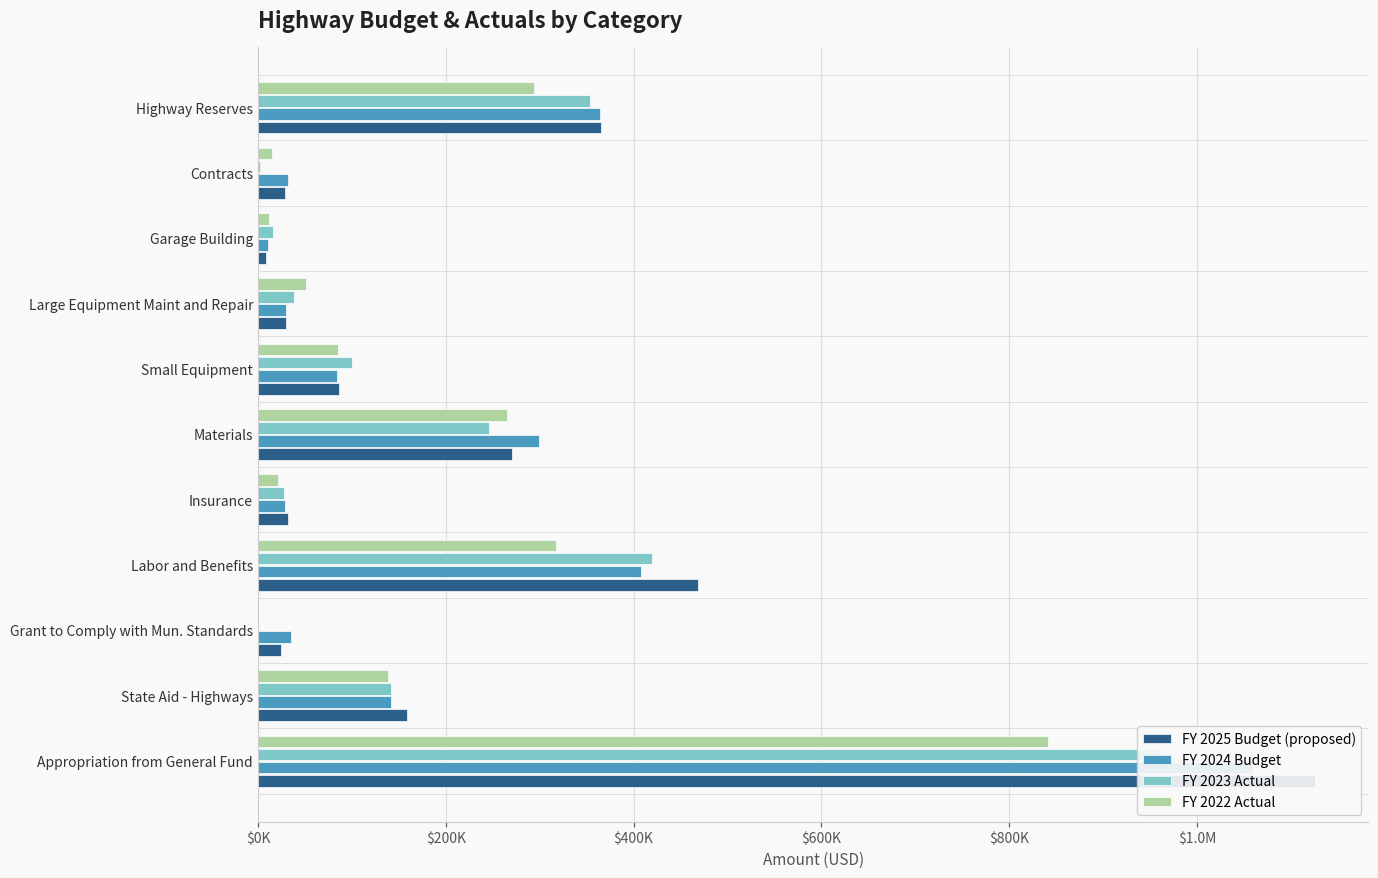

Reading left to right, what are all the values shown in this chart?

FY 2025 Budget (proposed): 1126216.4	159184.7	24000.0	468397.1	32189.0	271000.0	85925.0	30000.0	8100.0	28740.0	365000.0
FY 2024 Budget: 1059359.7	142163.1	35500.0	407674.8	28558.0	299500.0	84100.0	30000.0	11000.0	32240.0	364000.0
FY 2023 Actual: 959513.0	142163.1	0.0	419846.5	27772.3	245501.1	100179.6	38810.4	16188.6	2015.0	354000.0
FY 2022 Actual: 841365.0	138414.8	0.0	317686.4	21316.7	265716.2	84858.6	50745.4	12200.1	14600.0	294000.0